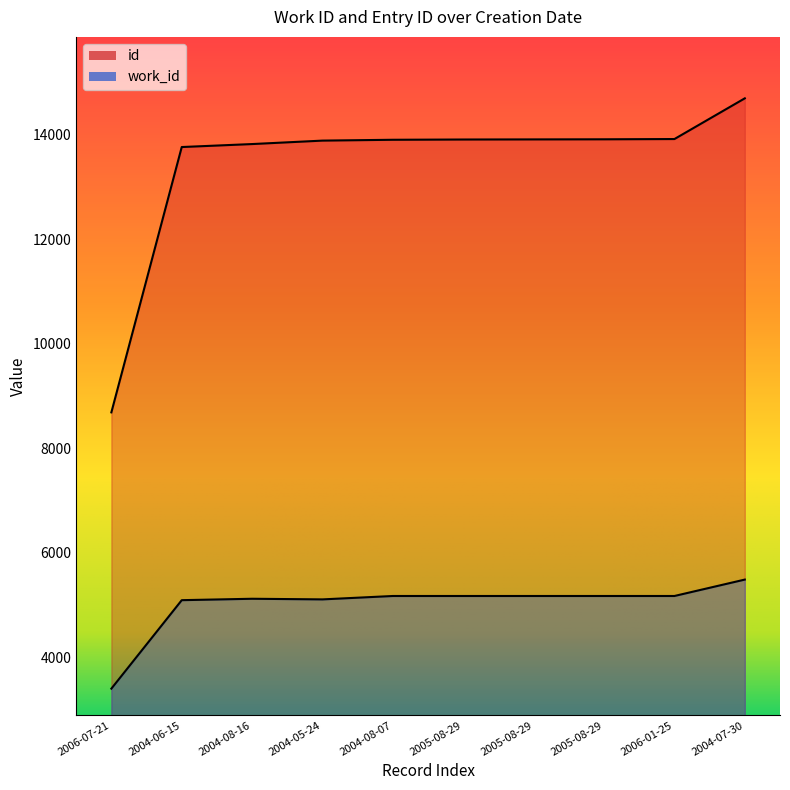

The value of id at 2006-01-25 is 4986. True or false?

False